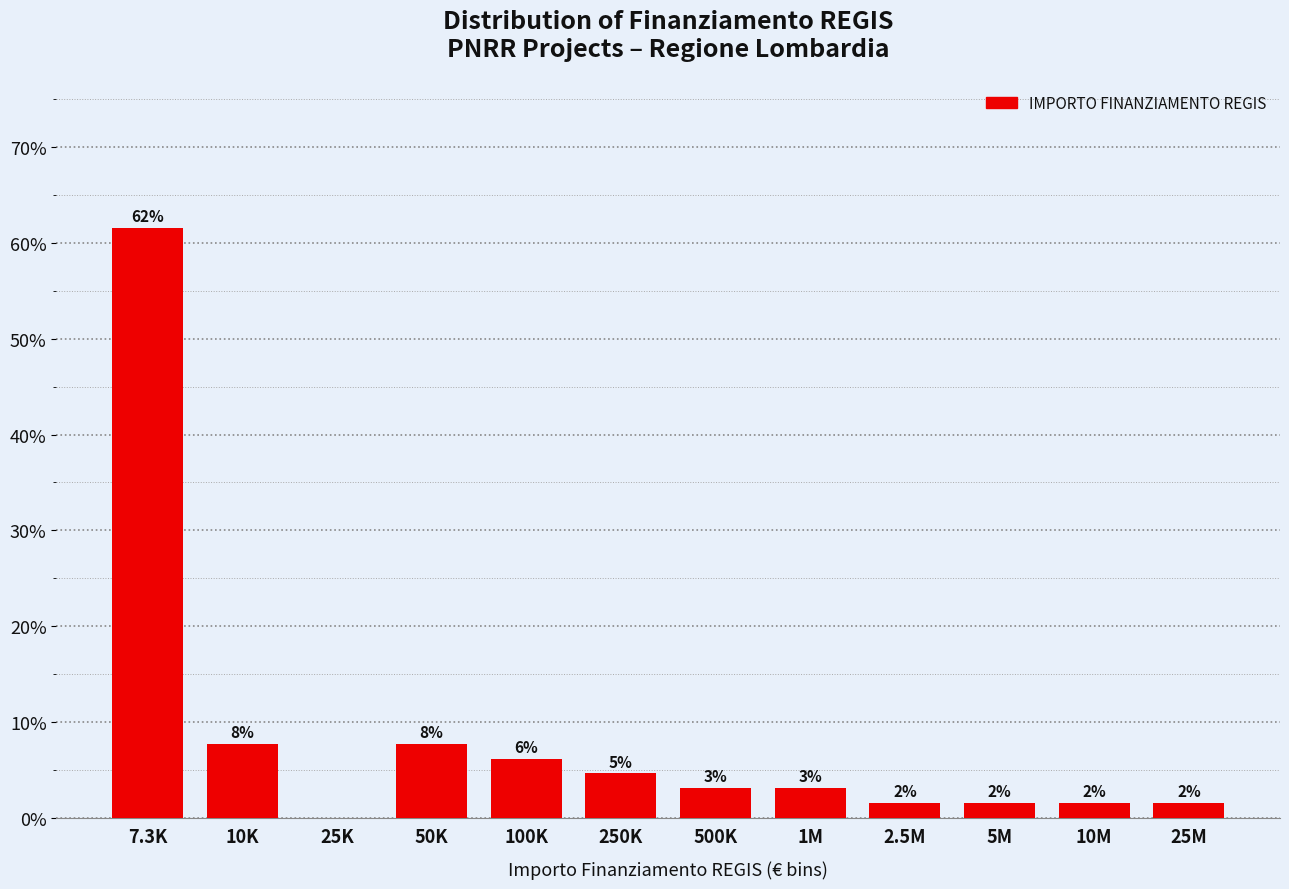

Are the bars horizontal?

No